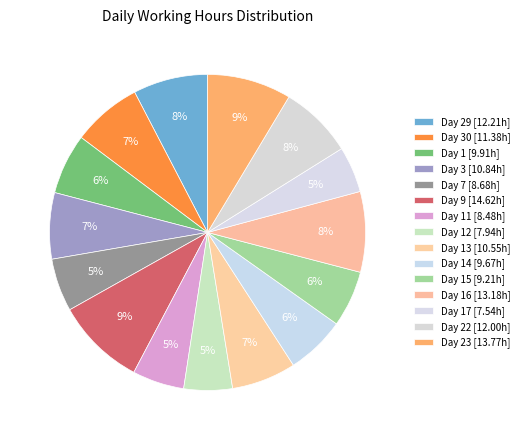

How many segments does this pie chart have?

15